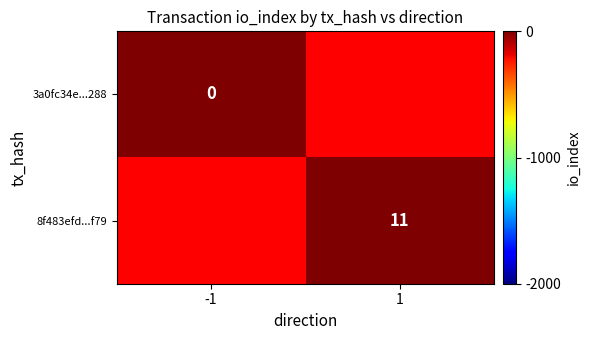

Which category has the lowest value across all series?

-1